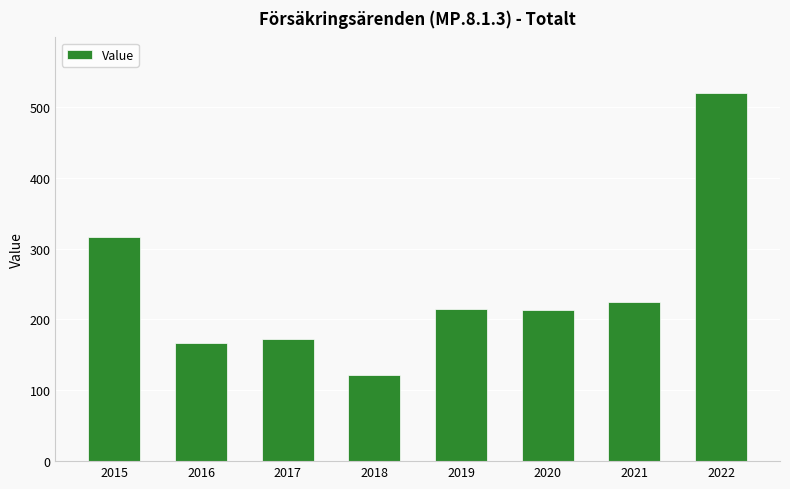

What is the ratio of the value at 2022 to the value at 2021?

2.3